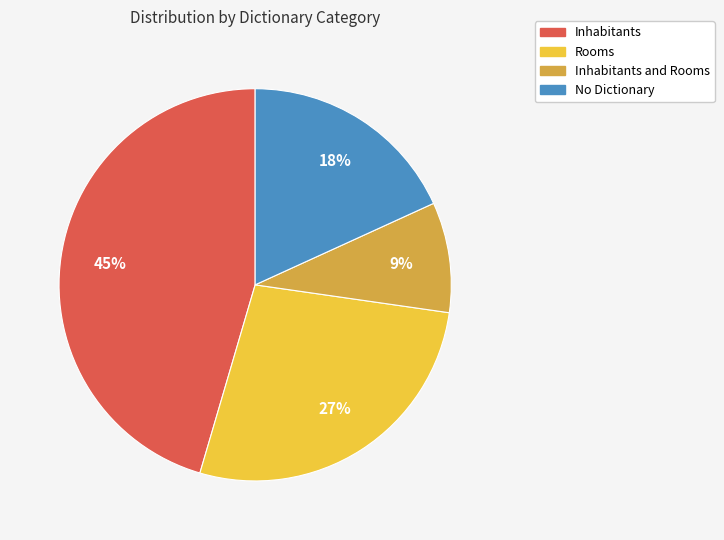

What is the ratio of the value at Rooms to the value at Inhabitants and Rooms?

3.0